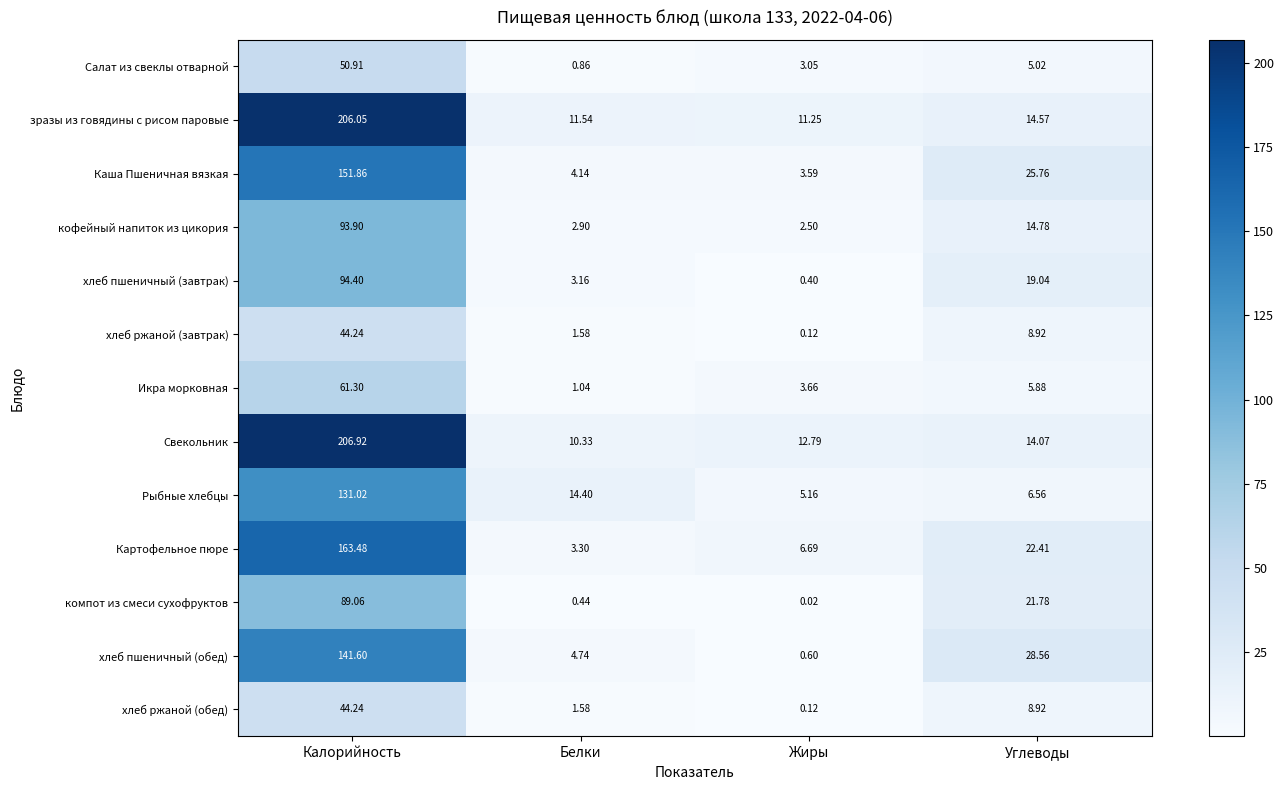

What is the total value across all series at Белки?

60.0